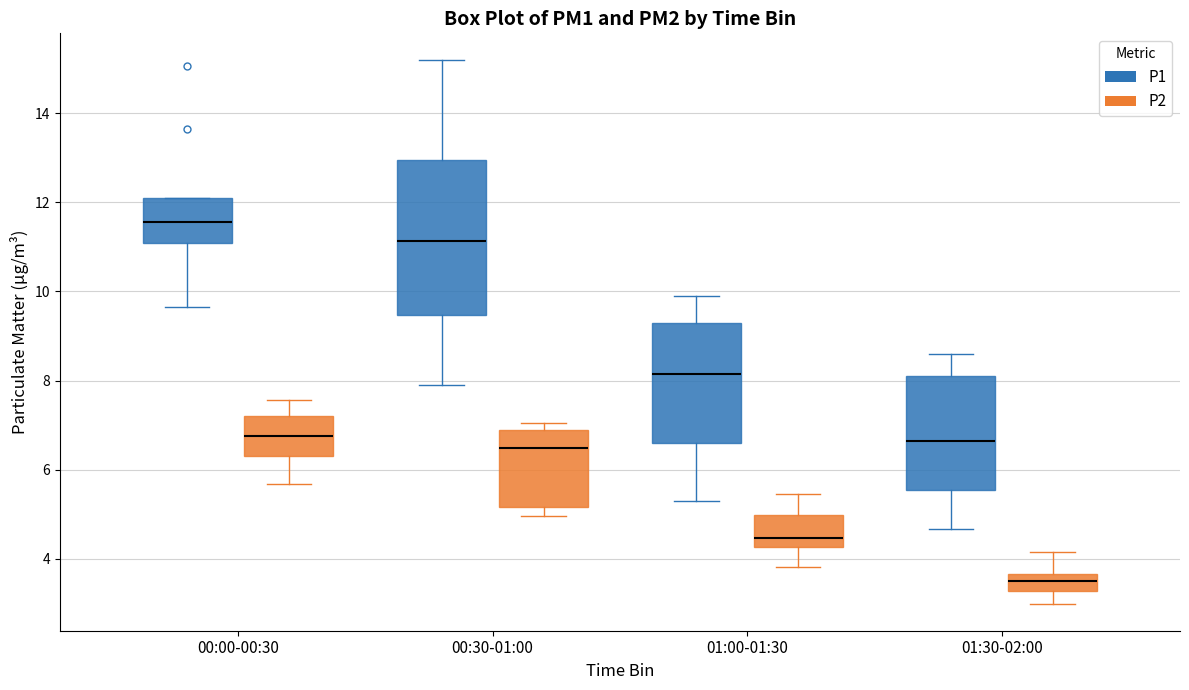

Which box has the lowest median line?

01:30-02:00 (P2)